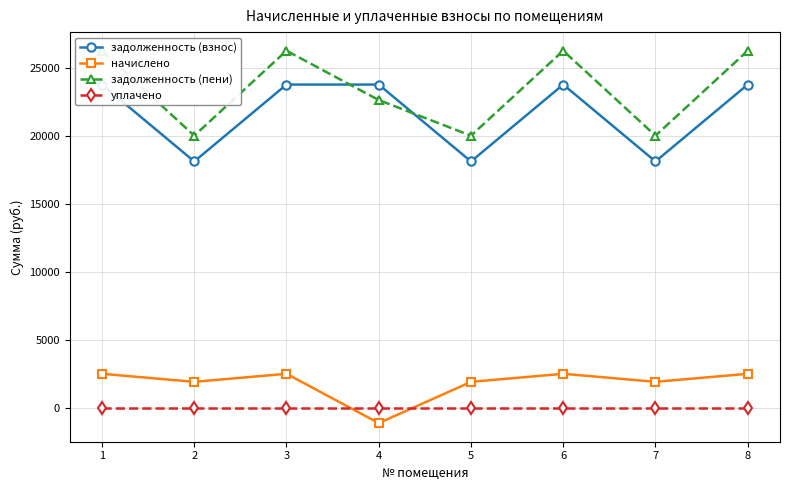

What is the maximum value shown in the chart?

26232.7